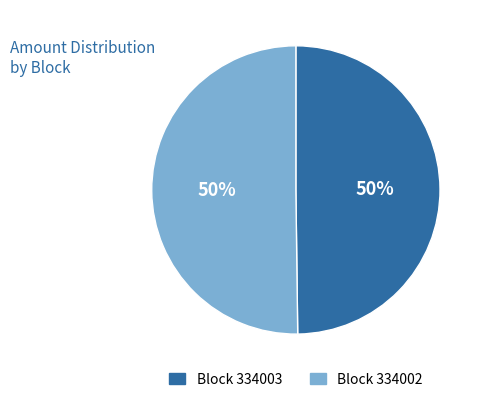

Is it true that Block 334002 is 35% of the pie?

False